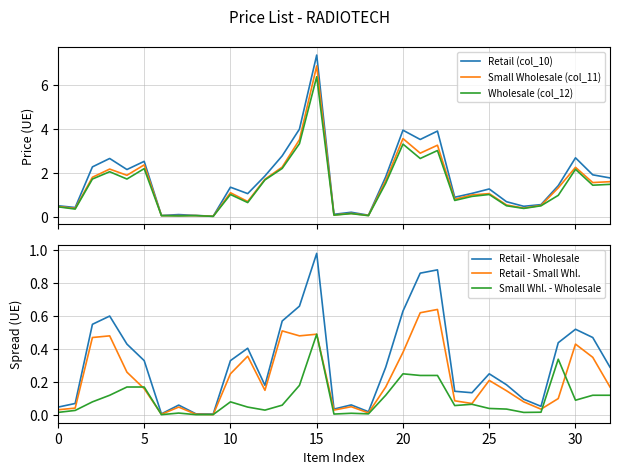

What is the maximum value shown in the chart?

7.3